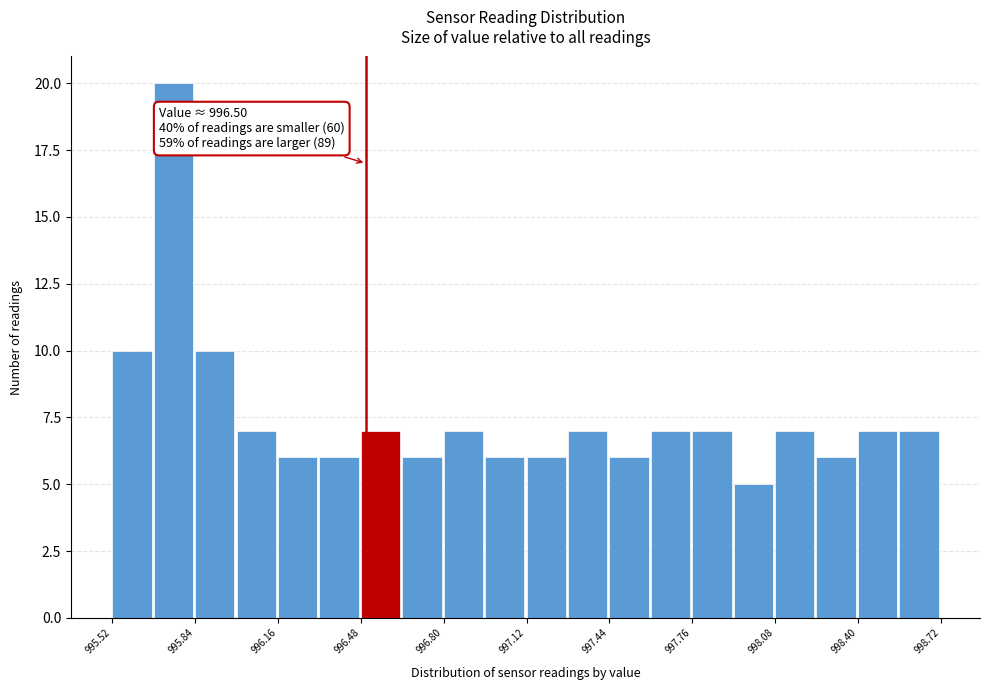

Read against the x-axis, roughly where is the centre of the tallest bar?

995.75